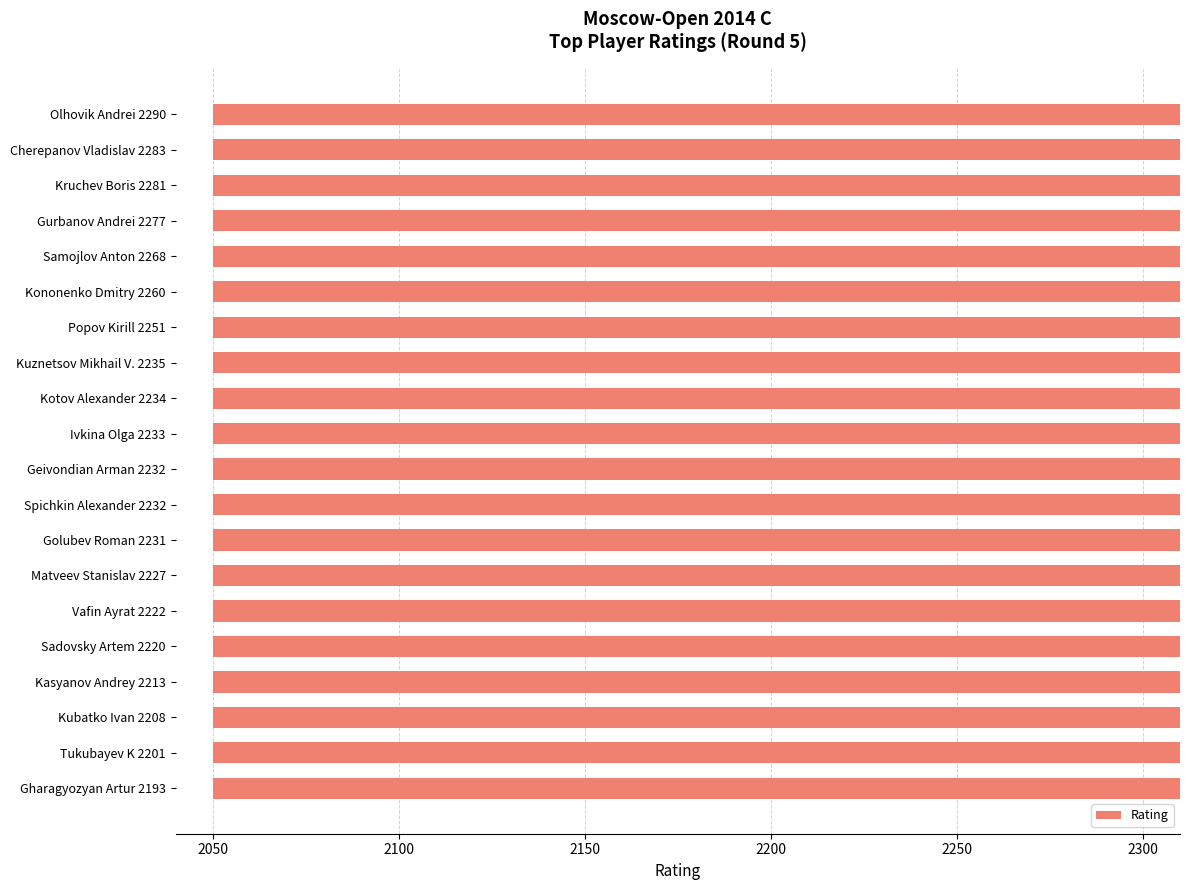

Approximately how many times larger is the value at Spichkin Alexander 2232 compared to Kubatko Ivan 2208?

1.0